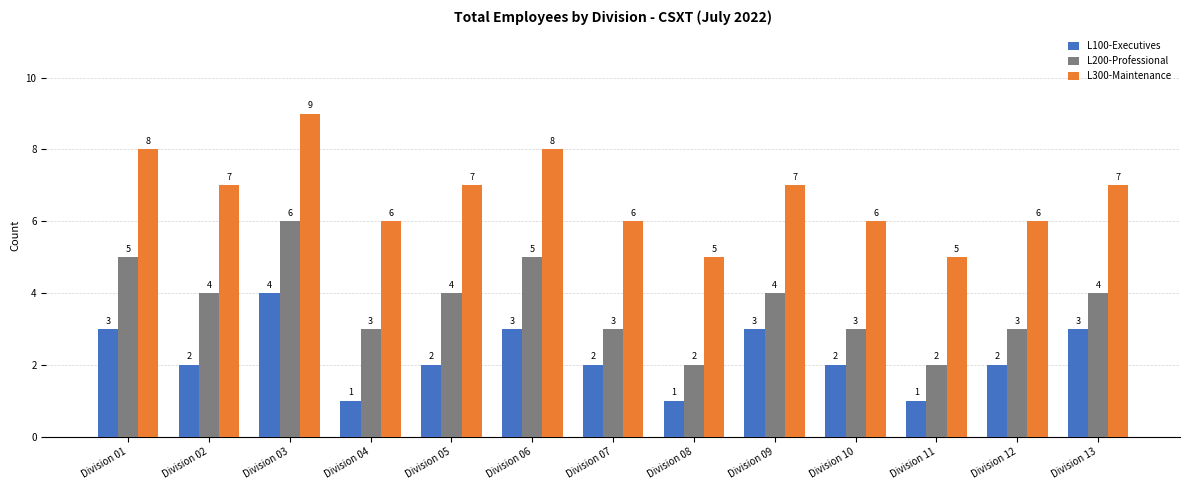

How many data points in L100-Executives are less than 2?

3